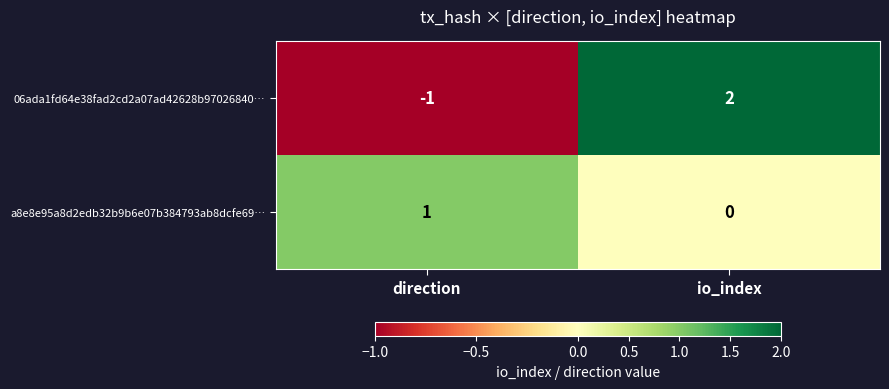

At which category is the sum across all series the highest?

io_index